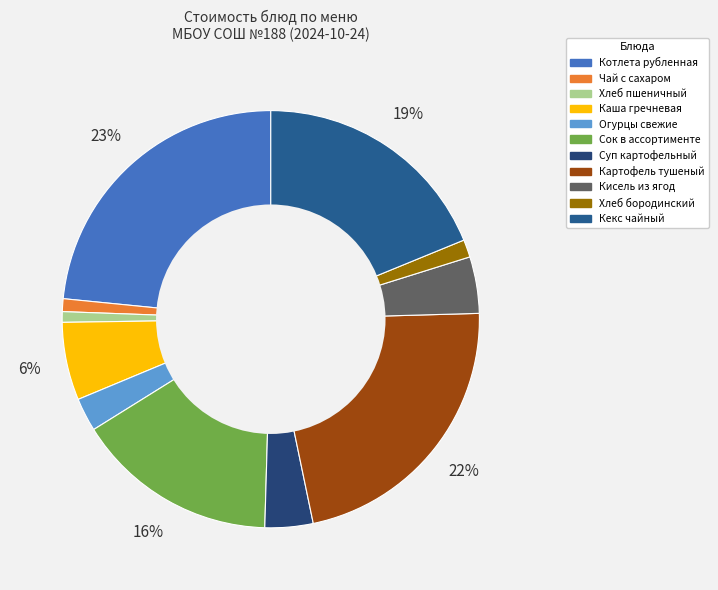

Between Сок в ассортименте and Суп картофельный, which is larger?

Сок в ассортименте